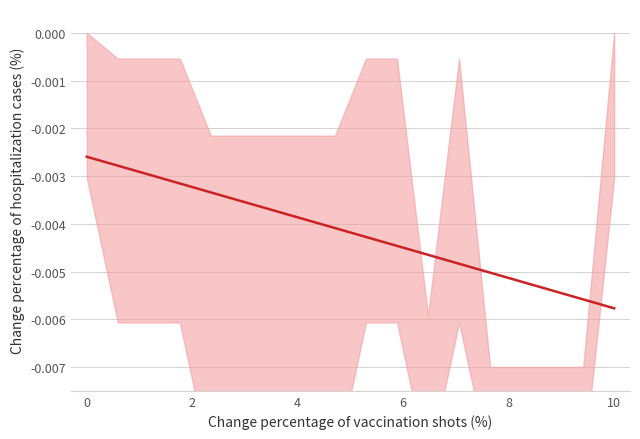

Is it true that the value at 15 is -0.0?

False